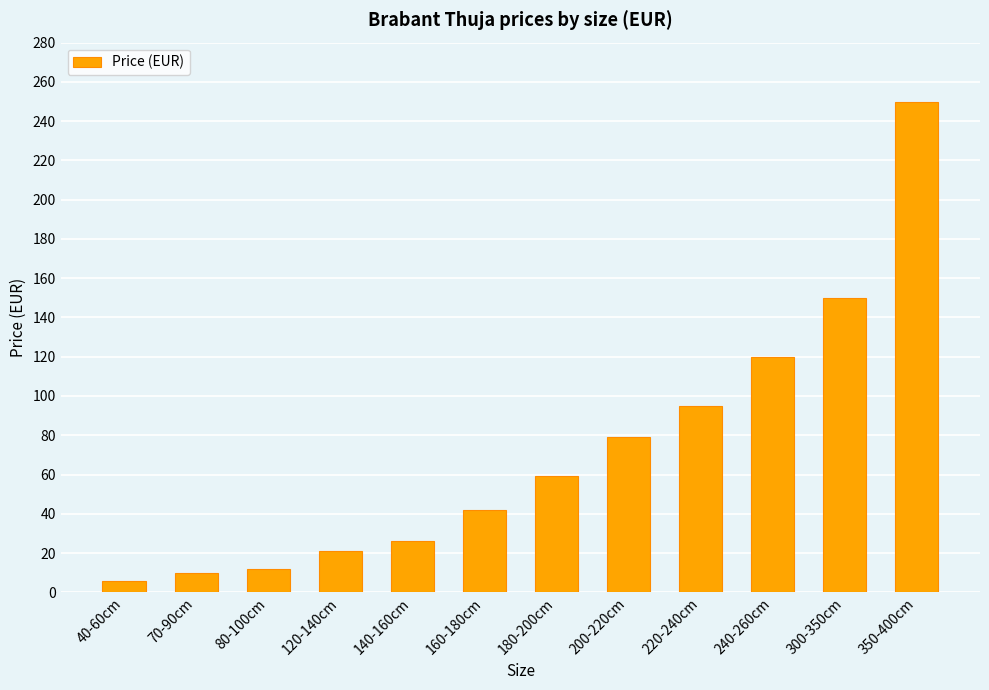

Which label corresponds to the smallest value in the chart?

40-60cm